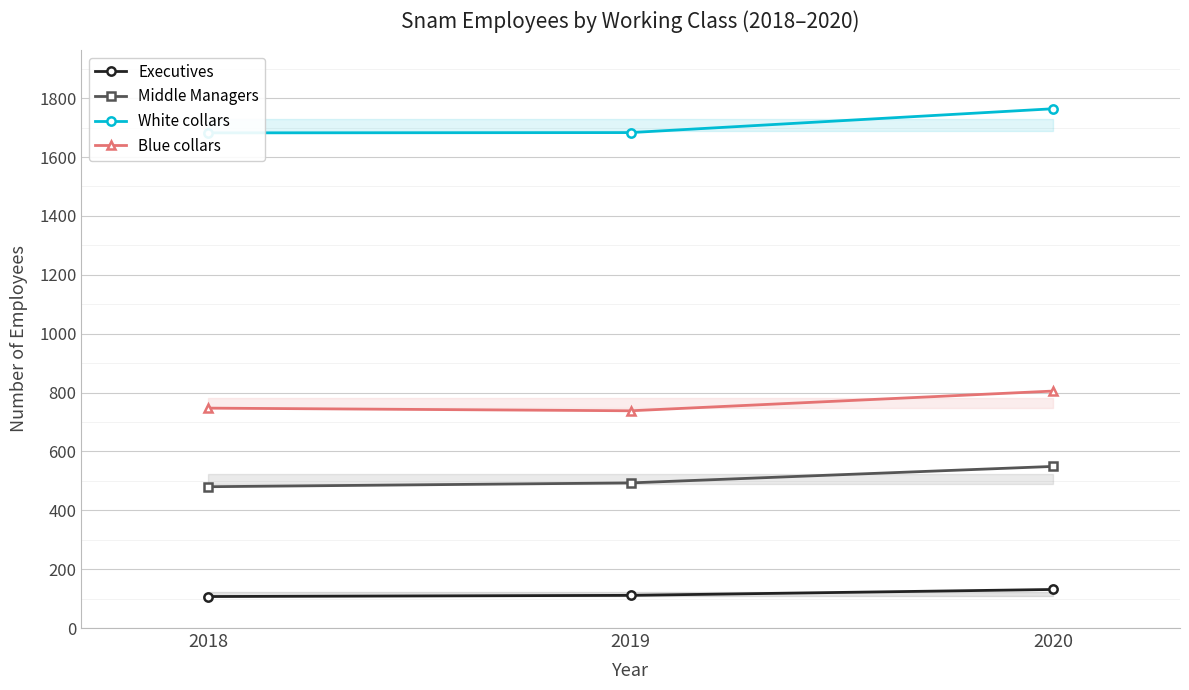

Reading left to right, what are all the values shown in this chart?

Executives: 2018=107	2019=111	2020=131
Middle Managers: 2018=480	2019=493	2020=549
White collars: 2018=1682	2019=1683	2020=1764
Blue collars: 2018=747	2019=738	2020=805